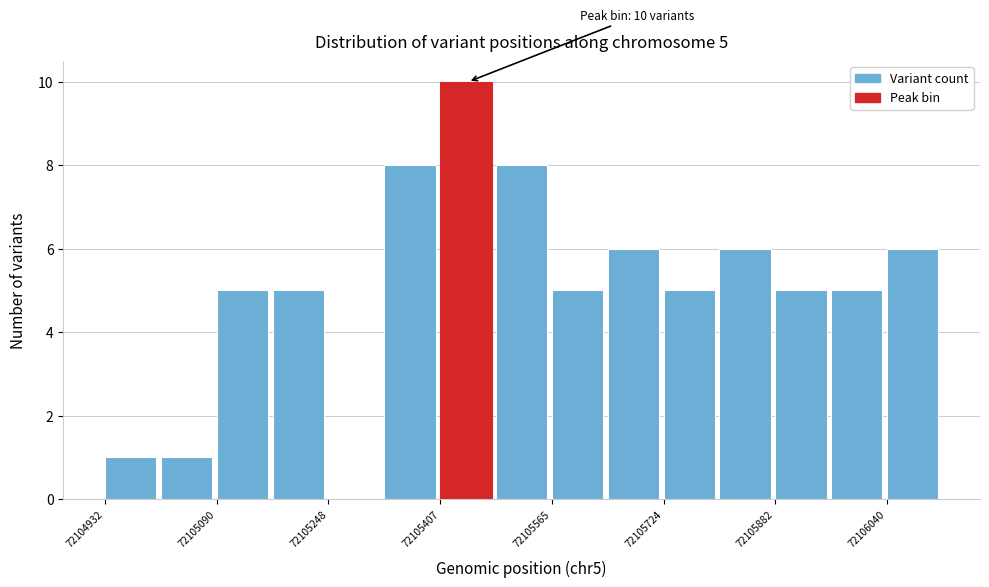

Read against the x-axis, roughly where is the centre of the tallest bar?

72105440